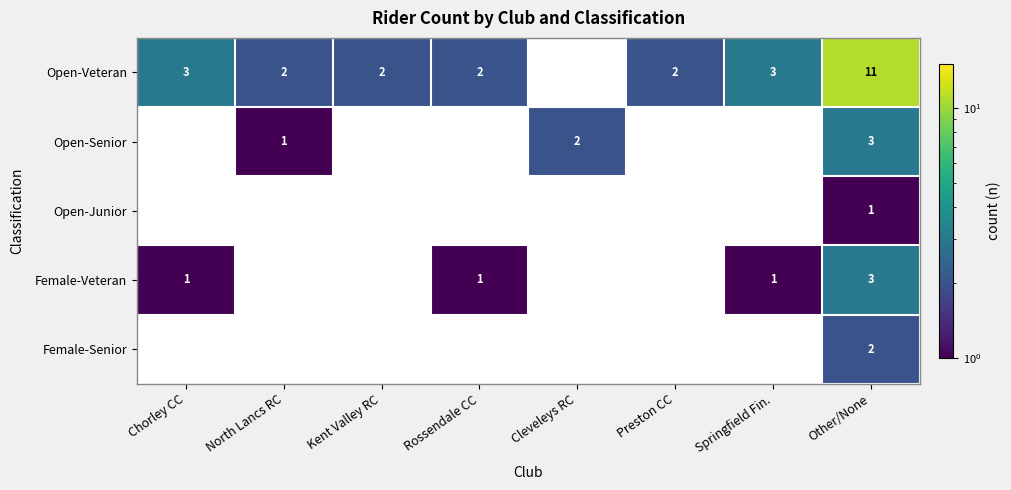

What is the sum of the Open-Veteran values at Springfield Fin. and Kent Valley RC?

5